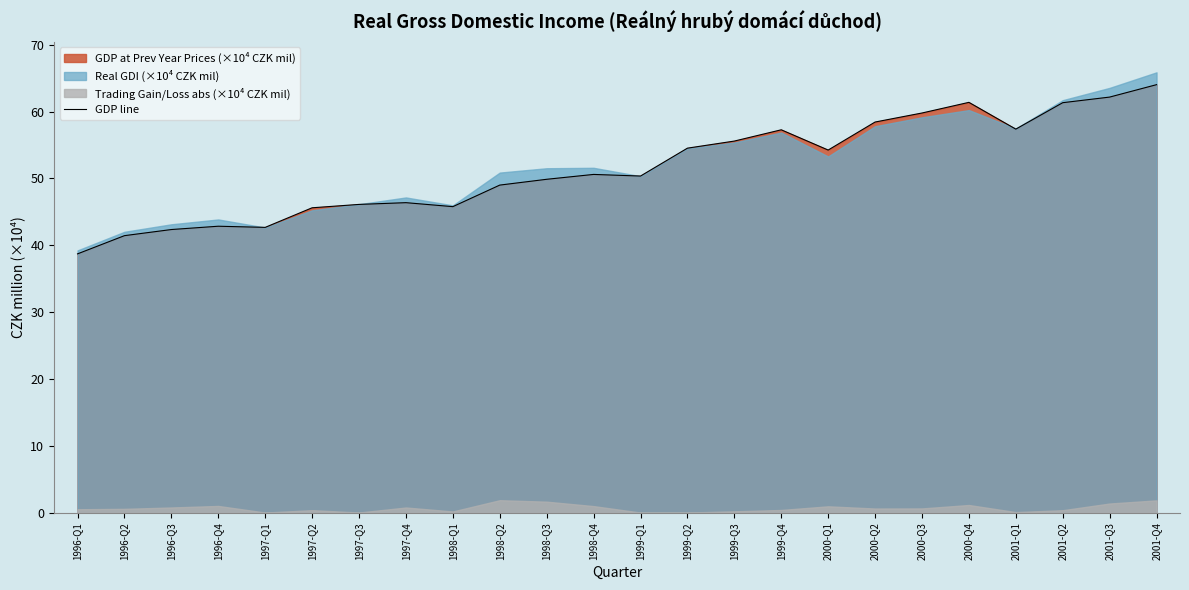

What is the change in value from 1998-Q1 to 1998-Q3?

+4.1